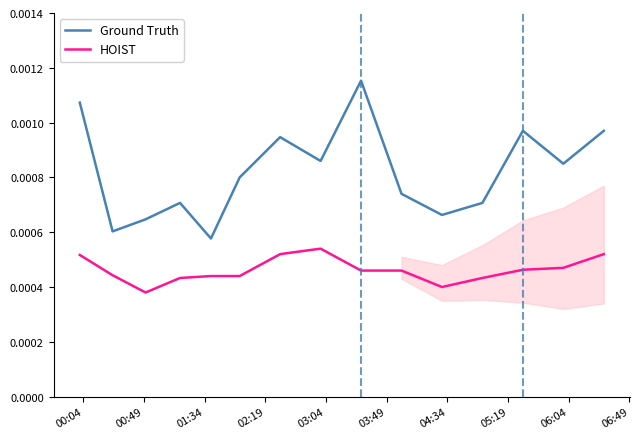

True or false: HOIST and Ground Truth cross at least once.

False